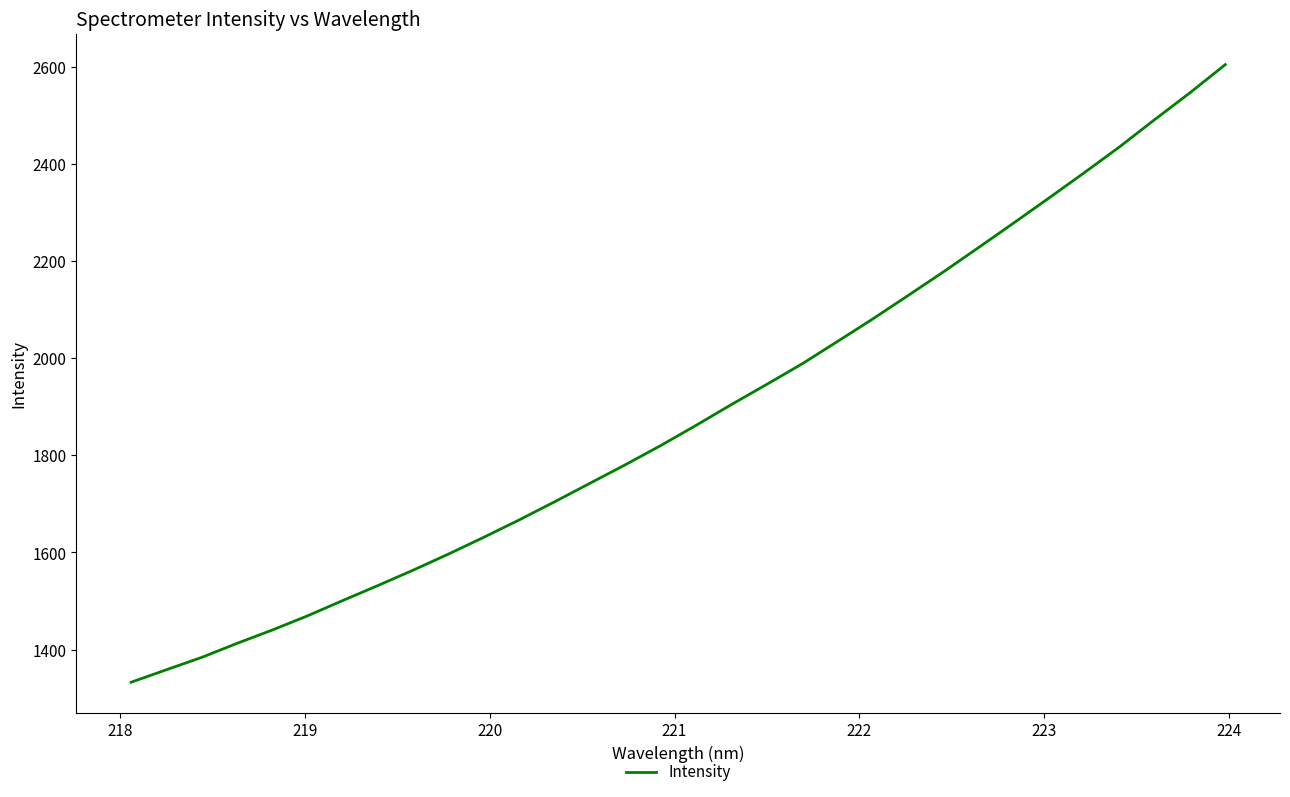

Is this an area chart (filled region under the line)?

No